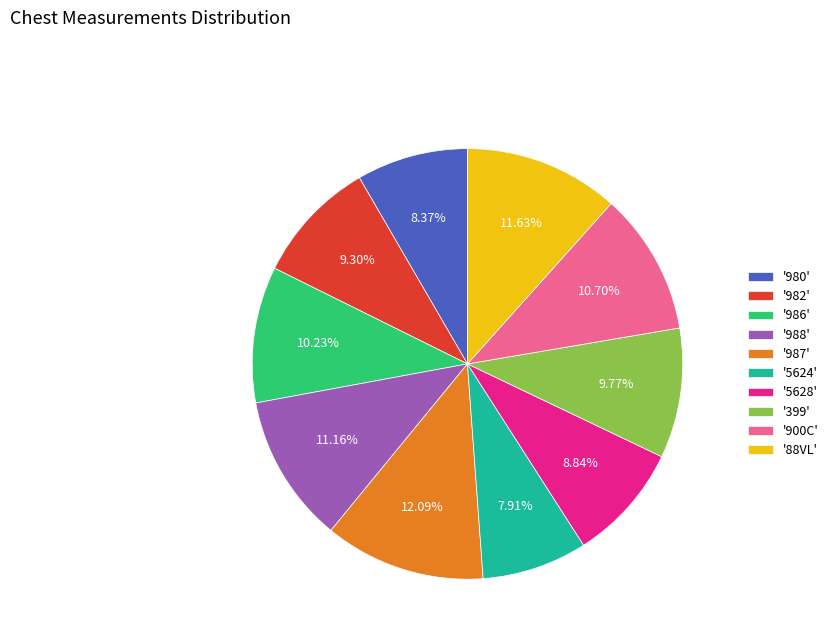

Does '986' represent more than half of the total?

No